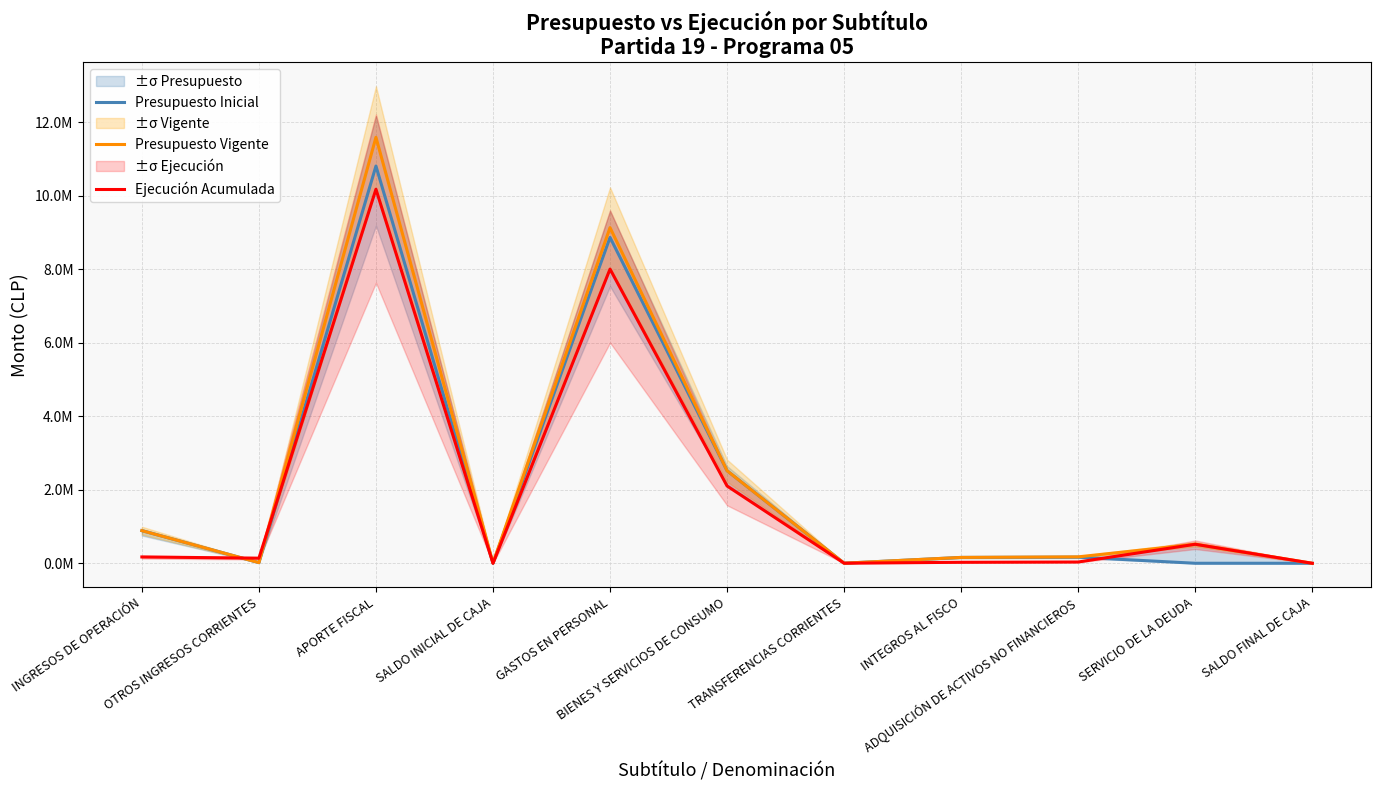

At which label is Ejecución Acumulada closest to 5091208?

GASTOS EN PERSONAL